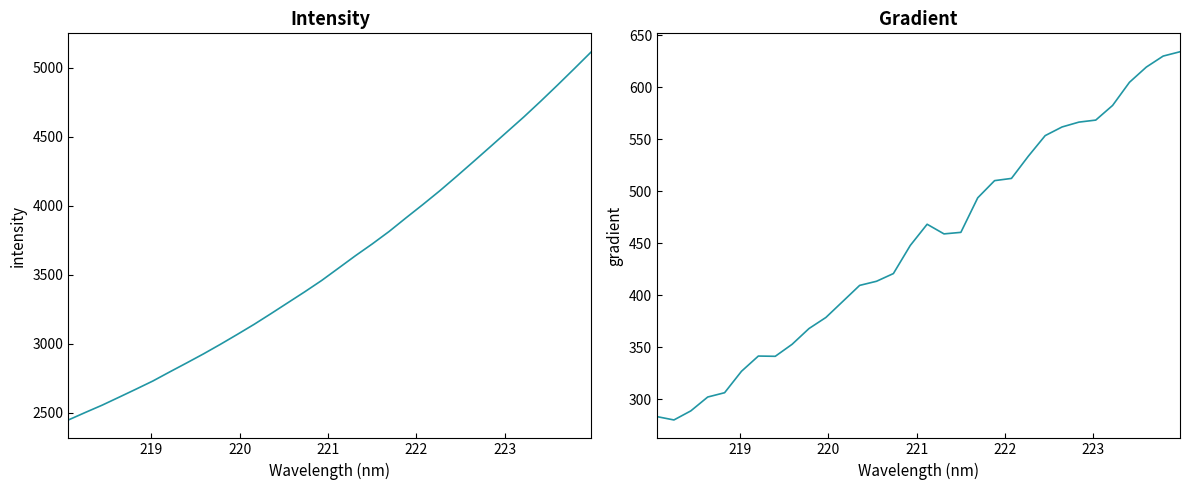

How many lines are shown in the chart?

2